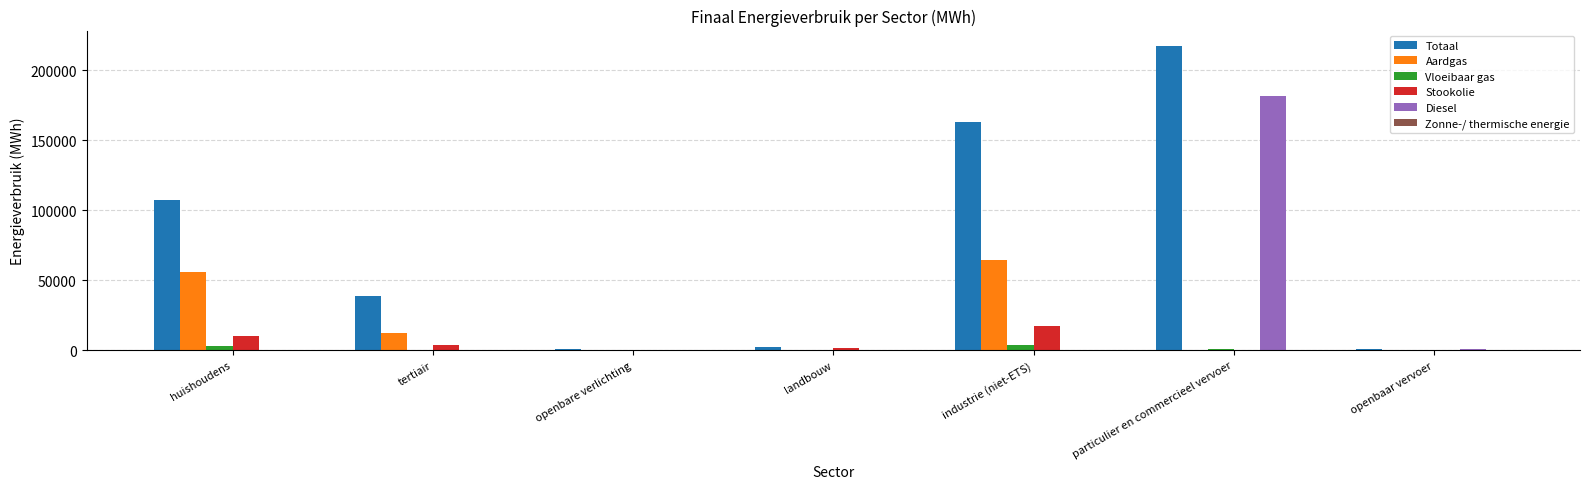

How many groups of bars are there?

7